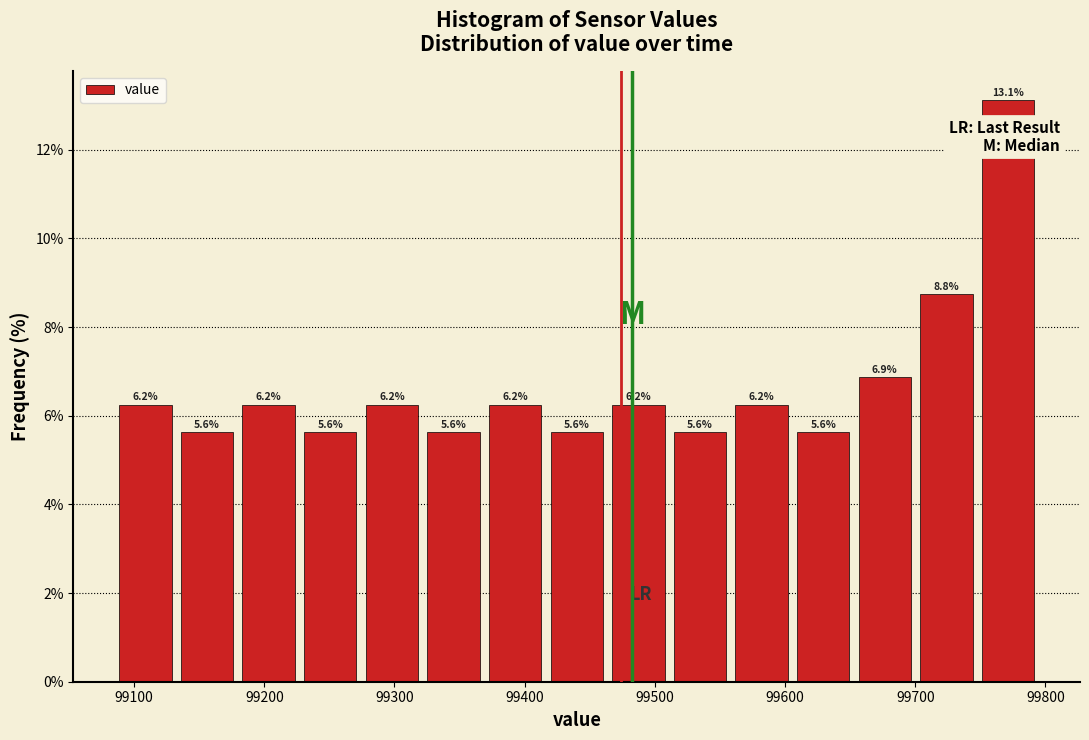

What is the height of the bar covering 99420 to 99460 on the x-axis? The bar edges are not printed on the chart, so give them approximately, as read against the axis.

5.6